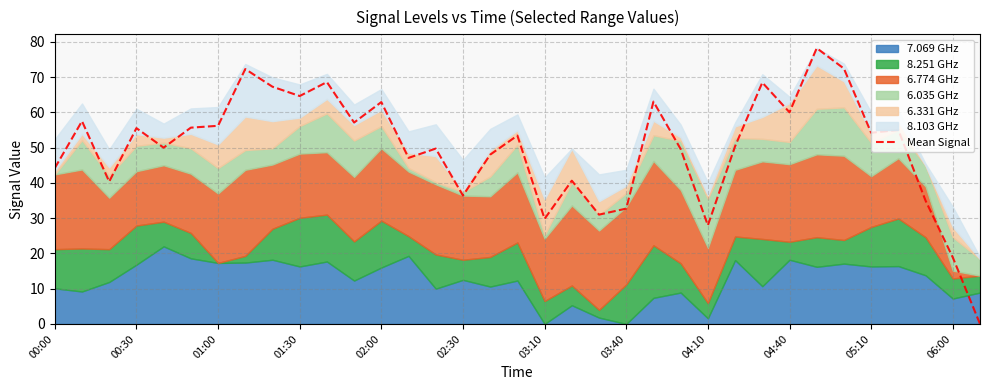

Reading right to left, extract all data points from this chart.

0.0	18.9	34.9	55.0	54.2	72.4	78.2	60.0	68.4	50.4	28.0	49.6	63.0	32.7	31.0	40.6	29.8	53.4	48.0	36.4	49.7	47.1	62.9	57.1	68.6	64.6	67.3	72.3	56.2	55.6	50.0	55.5	40.4	57.5	44.2